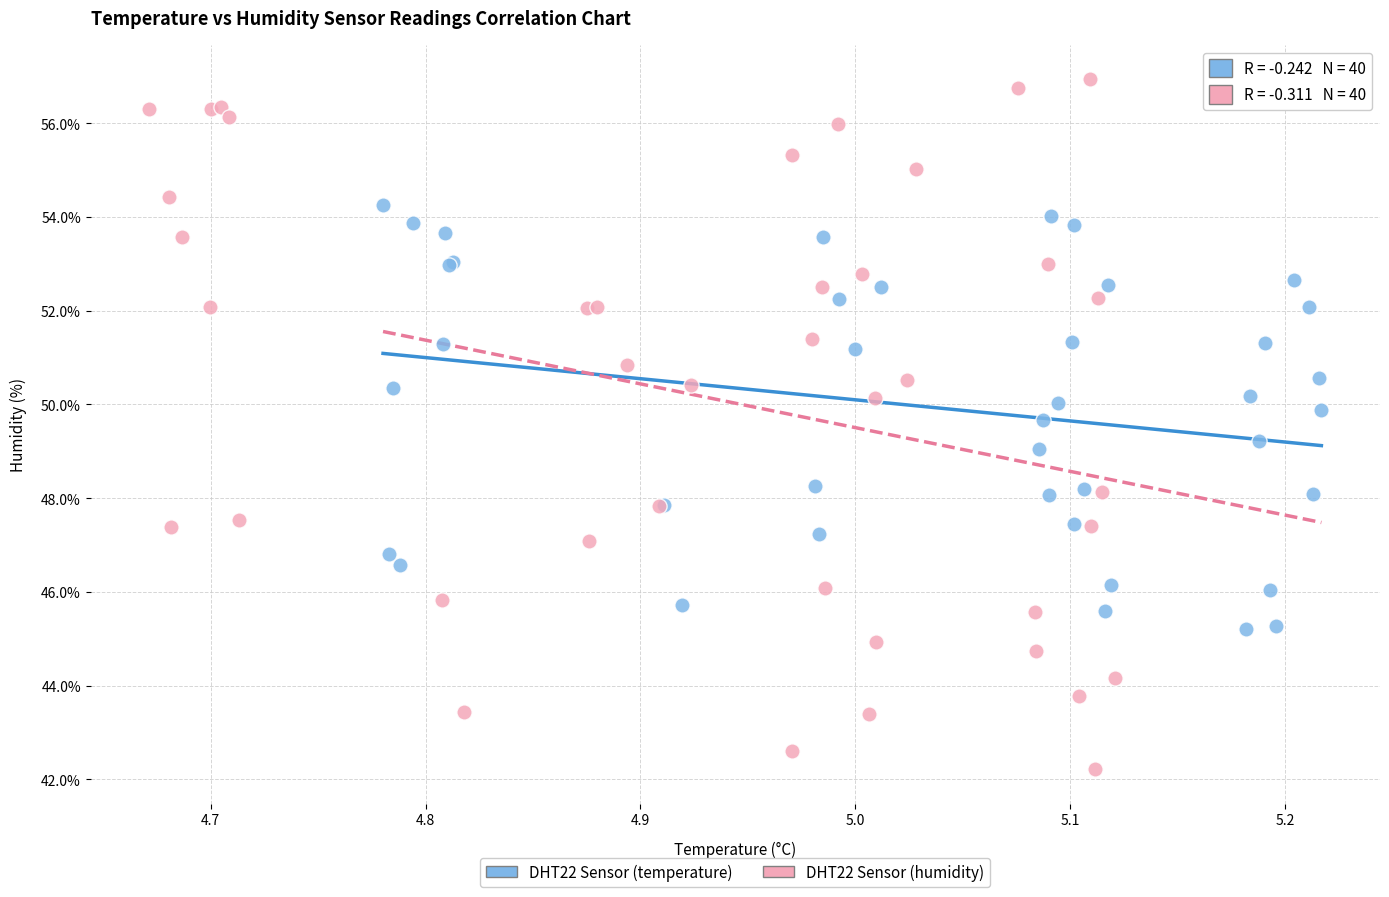

Which series has the widest spread of Y values?

DHT22 Sensor (humidity)